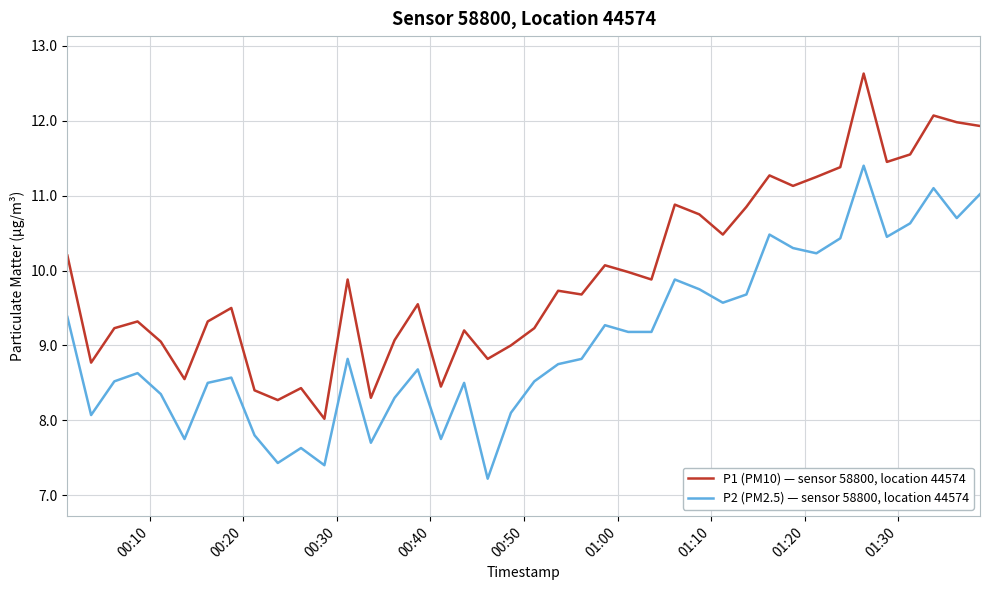

What is the maximum value for P2 (PM2.5) — sensor 58800, location 44574?

11.4